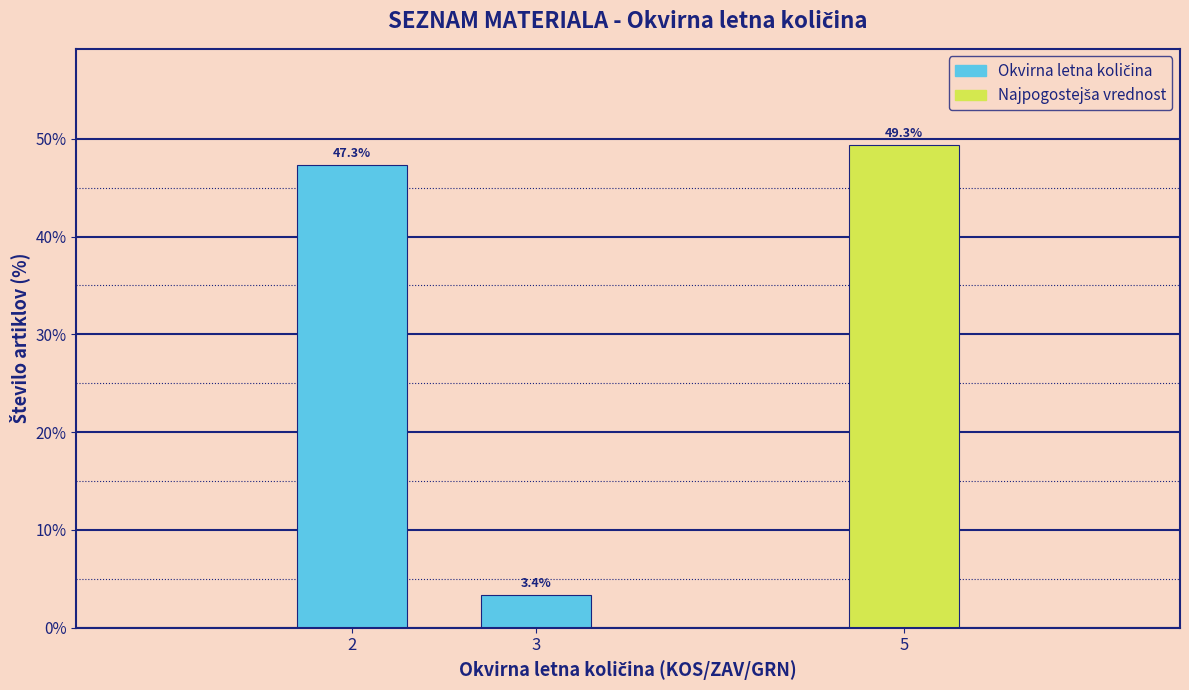

Reading left to right, extract all data points from this chart.

2=47.3	3=3.4	5=49.3